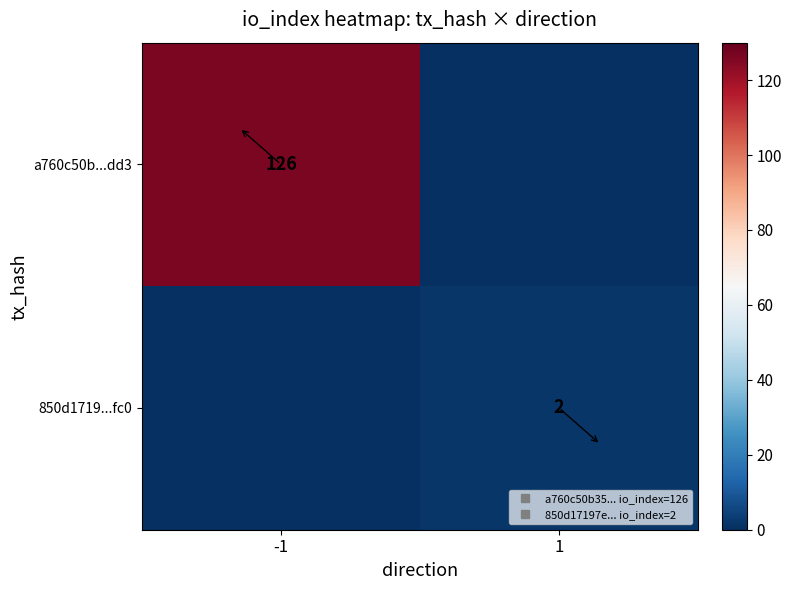

Read the 850d1719...fc0 value at 1.

2